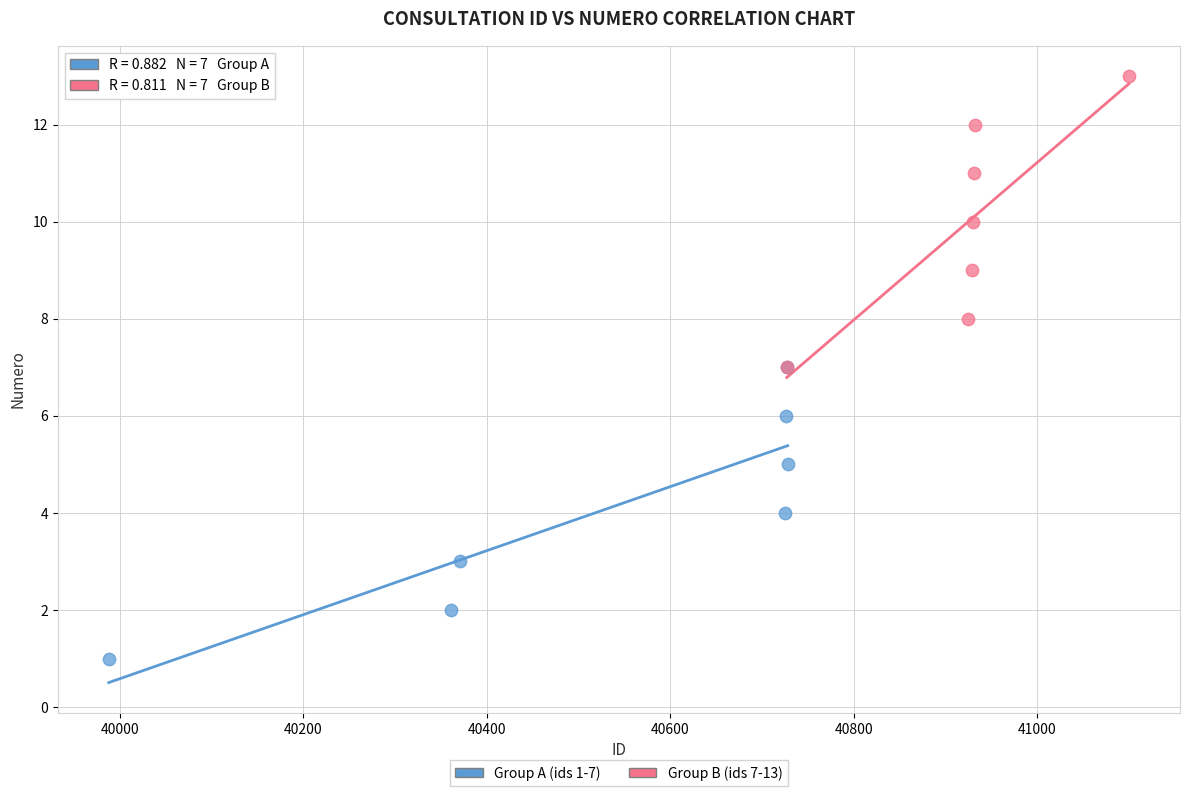

Which series contains the lowest Y value?

Group A (ids 1-7)